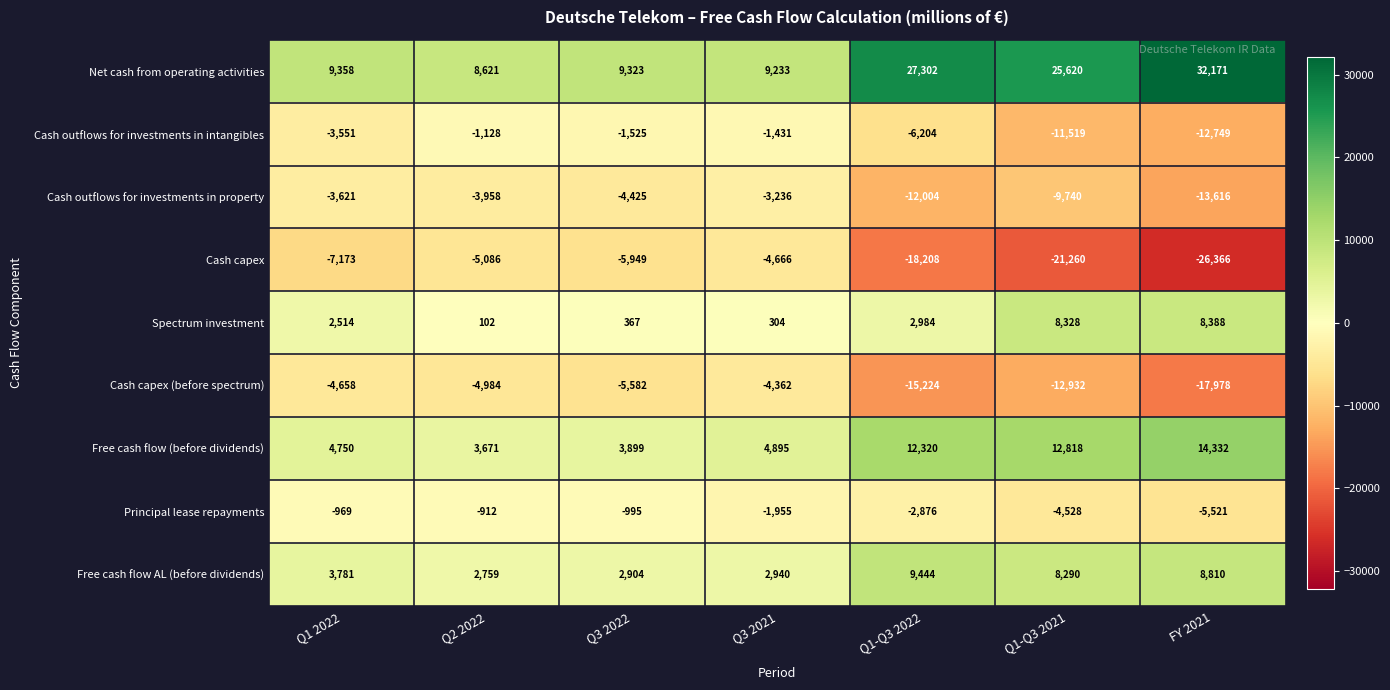

What is the average value of the Cash capex (before spectrum) series?

-9389